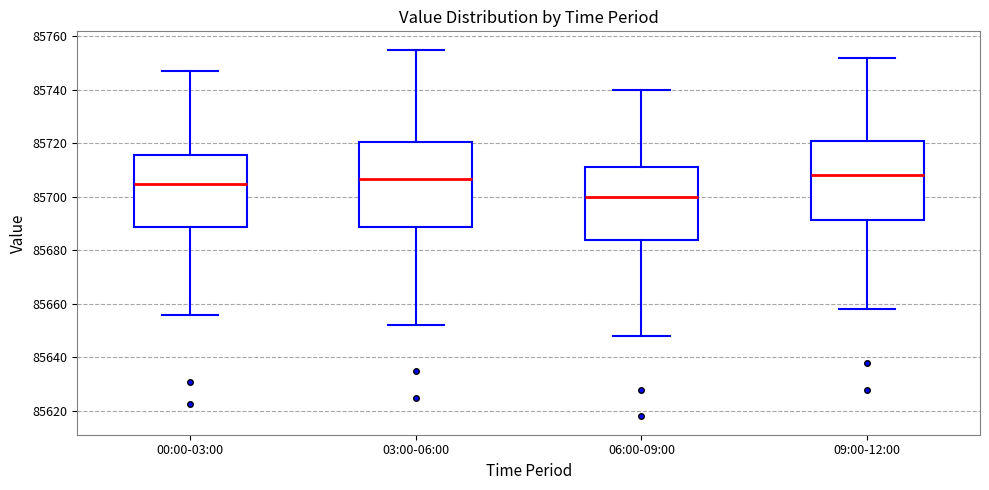

Which box is the tallest, from its lower edge to its upper edge?

03:00-06:00